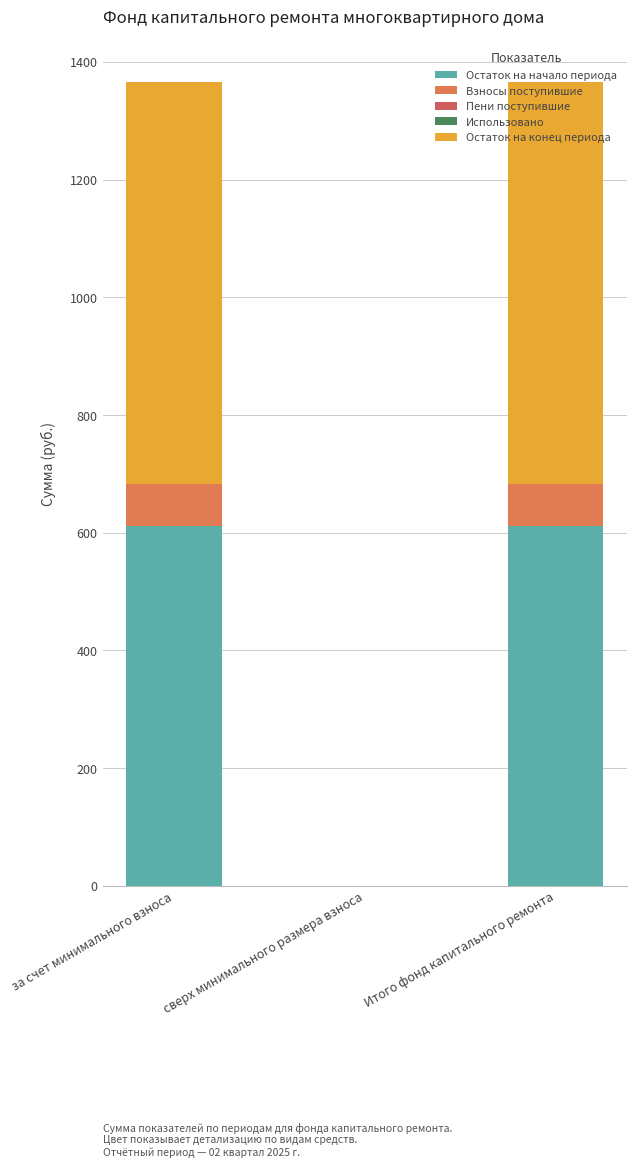

Are the bars horizontal?

No